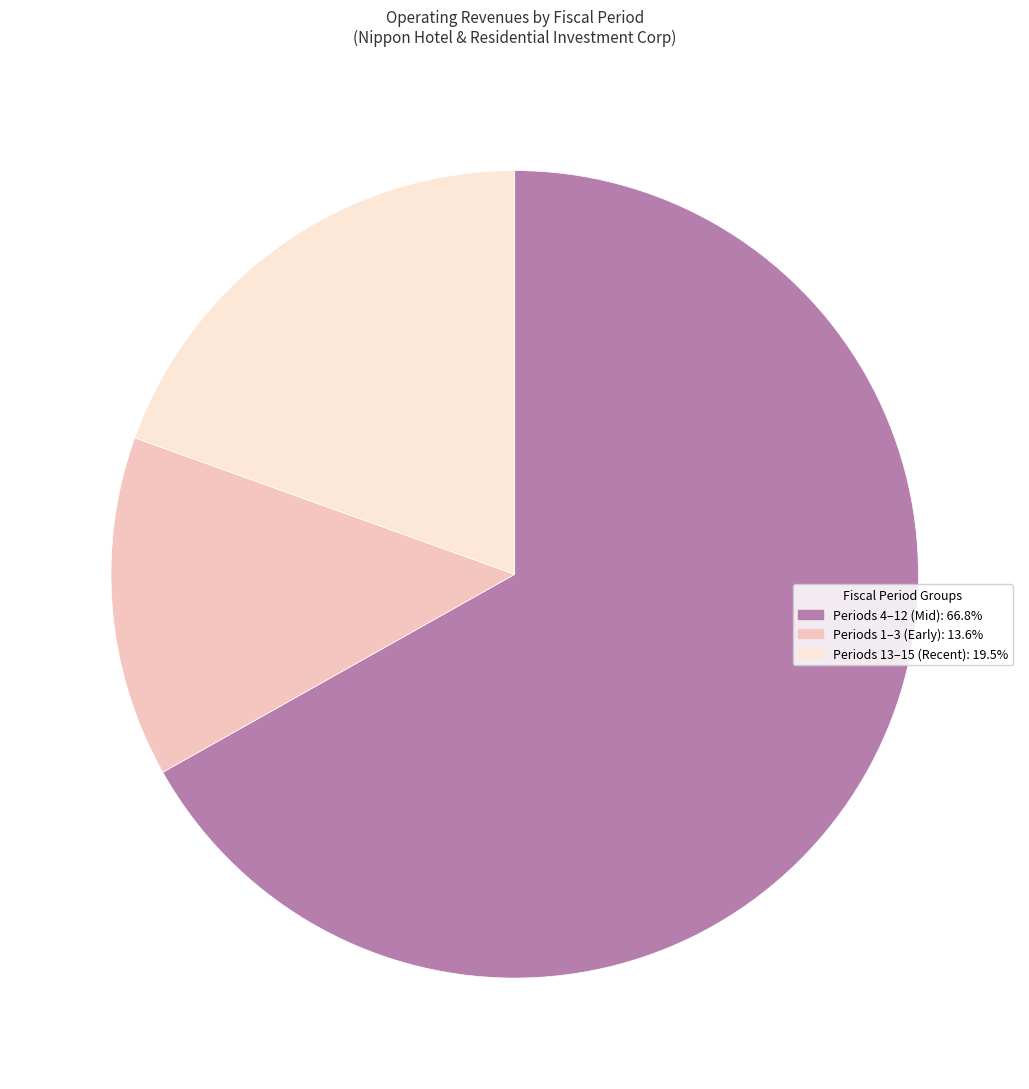

Is there a majority slice in this chart?

Yes